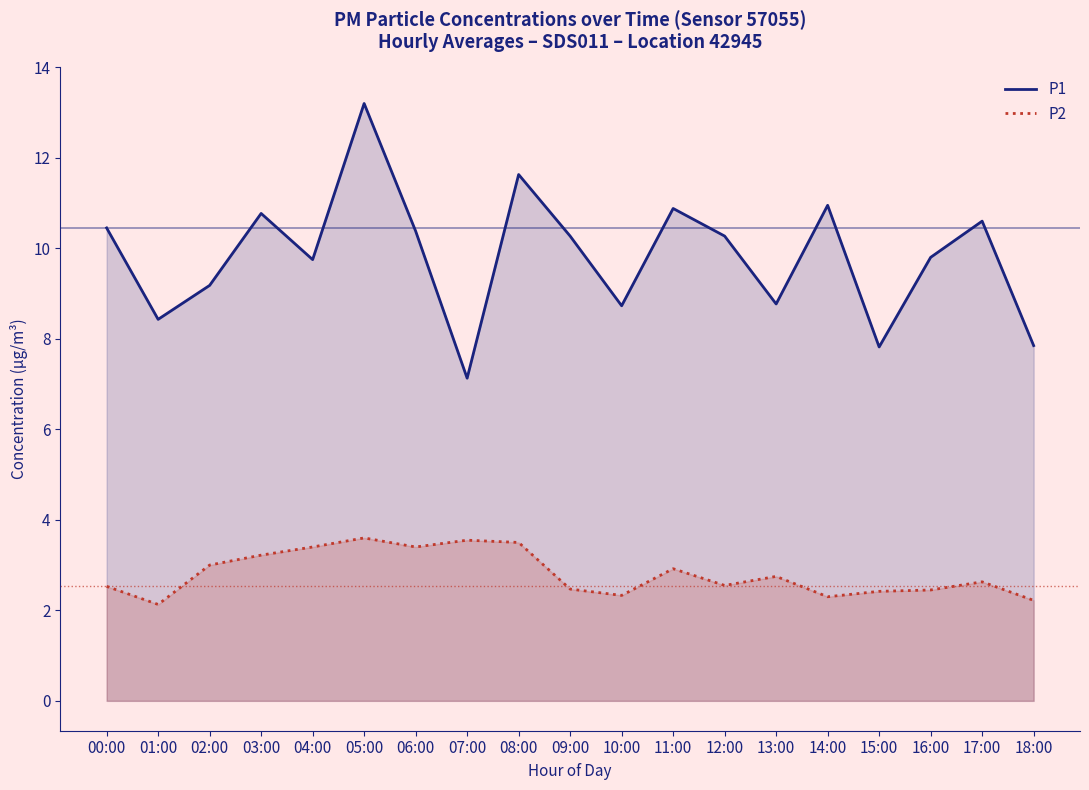

What is the difference between the P2 values at 05:00 and 06:00?

0.2